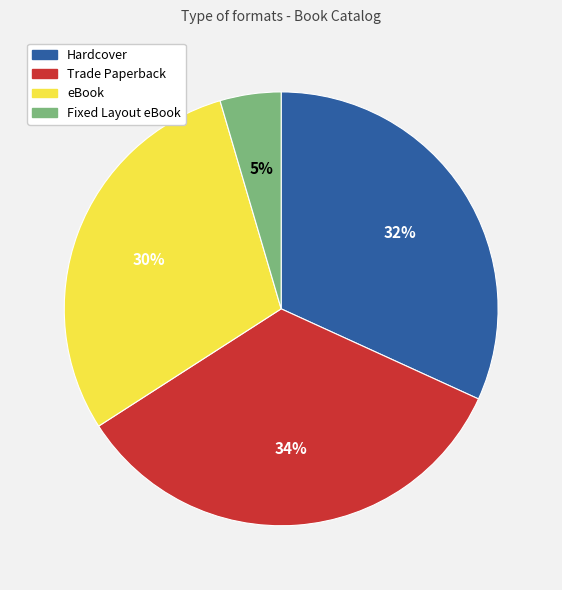

Count the number of slices in the pie.

4